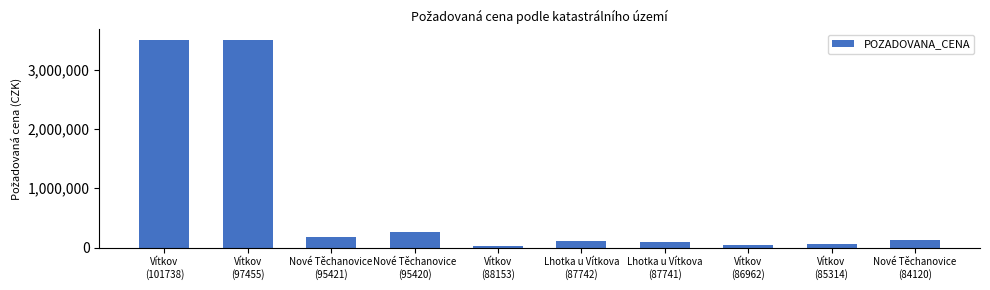

What is the maximum value shown in the chart?

3500000